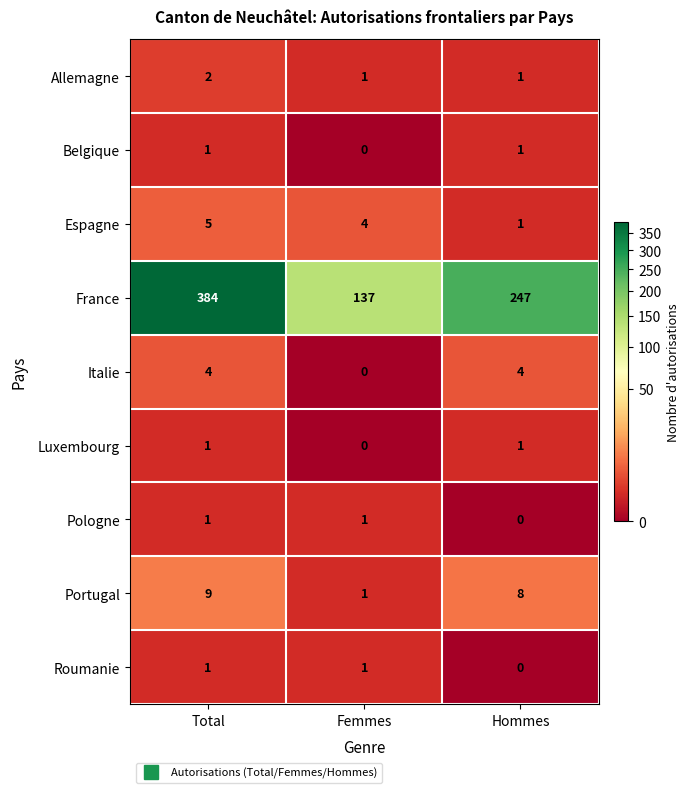

The Portugal series shows 8 at Hommes. True or false?

True